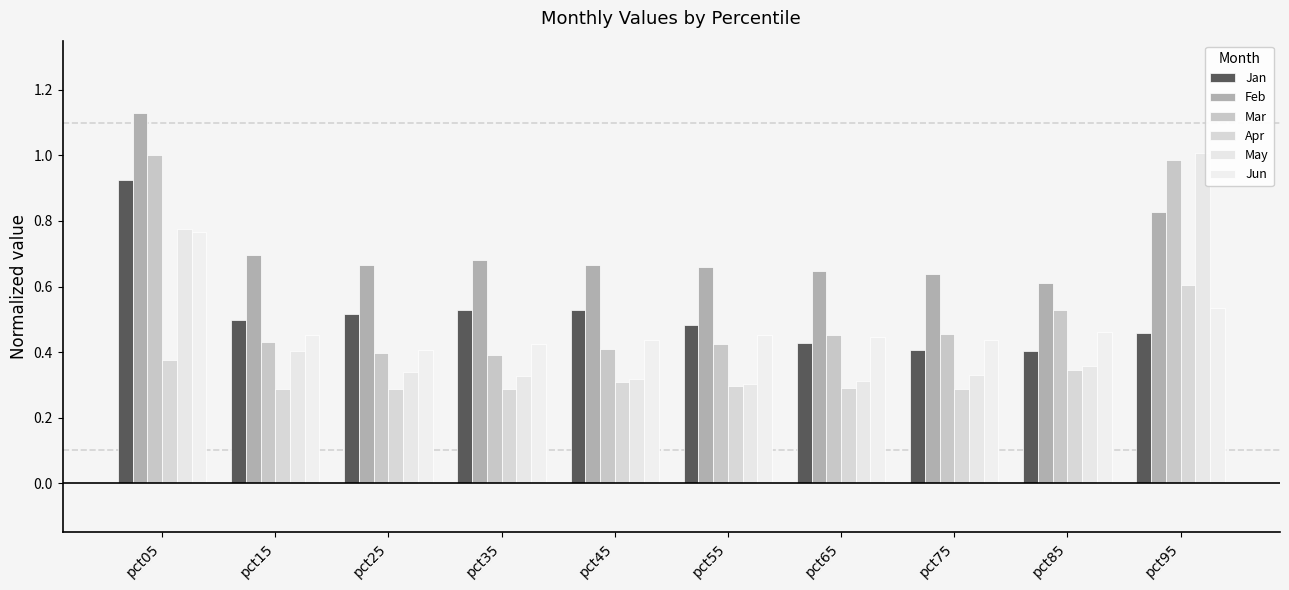

At which category is the sum across all series the highest?

pct05